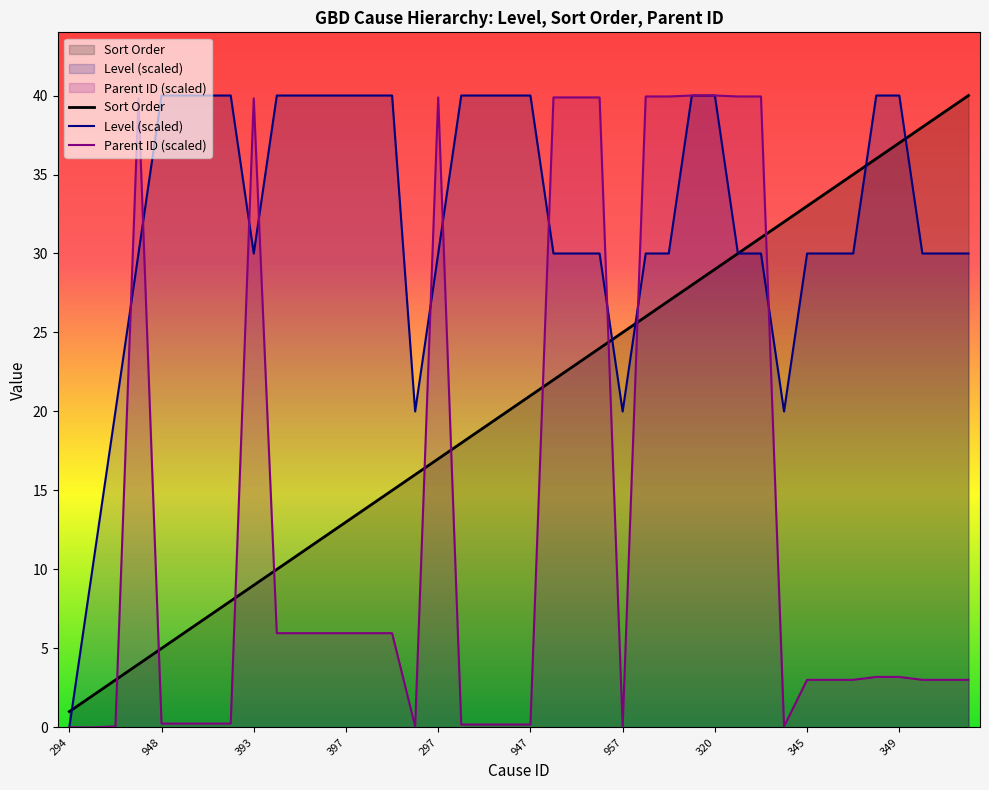

What is the difference between the Sort Order values at 298 and 959?

26.0